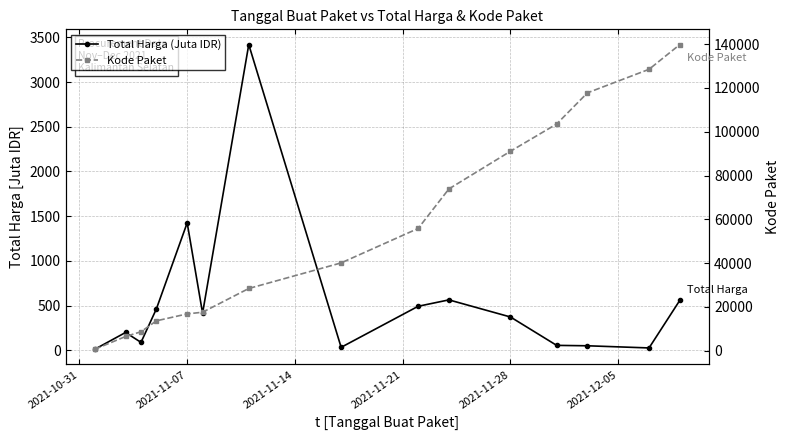

Which series has the largest total across all categories?

Kode Paket